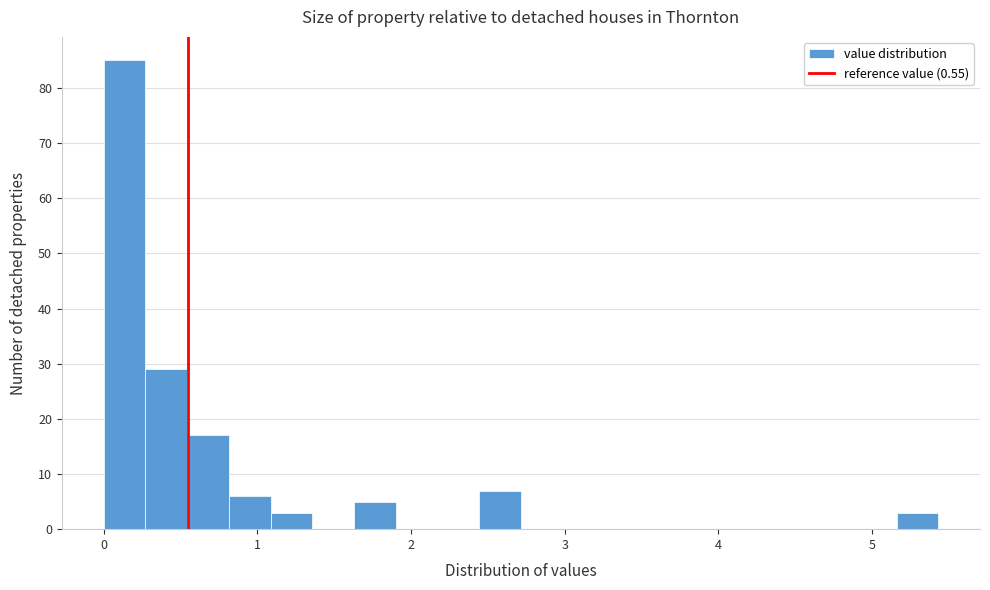

Around what value on the x-axis is the tallest bar? Give the approximate position of its centre, as read against the axis.

0.1